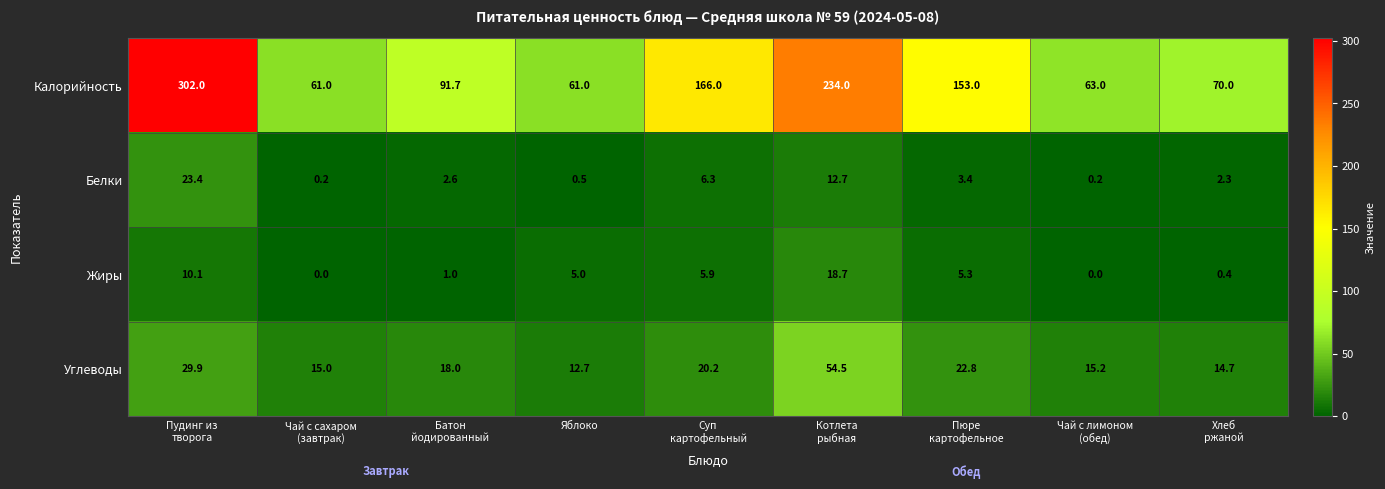

Rank the series by their maximum value, from lowest to highest.

Жиры, Белки, Углеводы, Калорийность